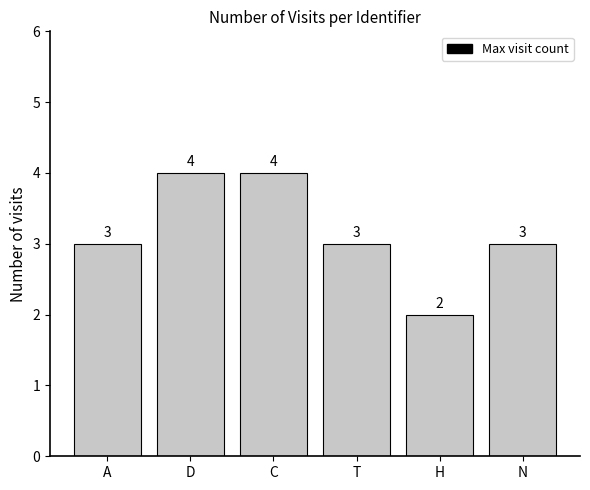

What value does the data have at N?

3